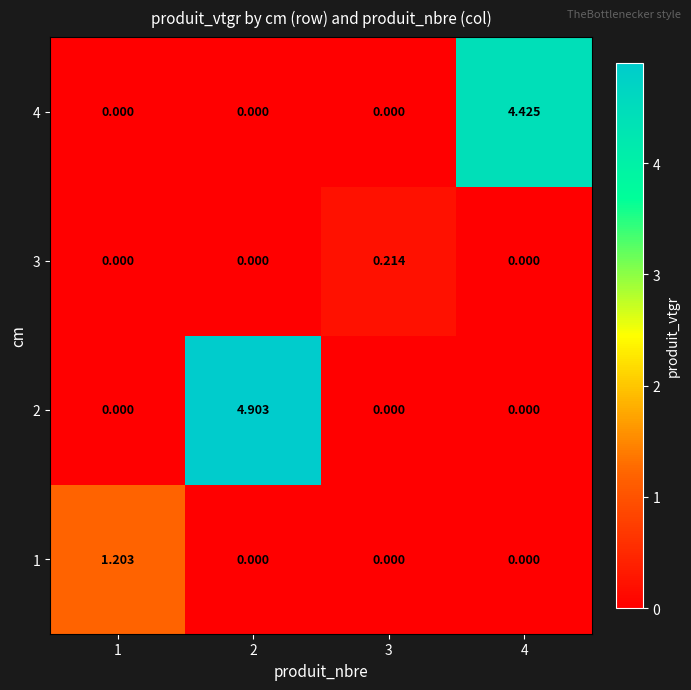

At which category is the sum across all series the highest?

2